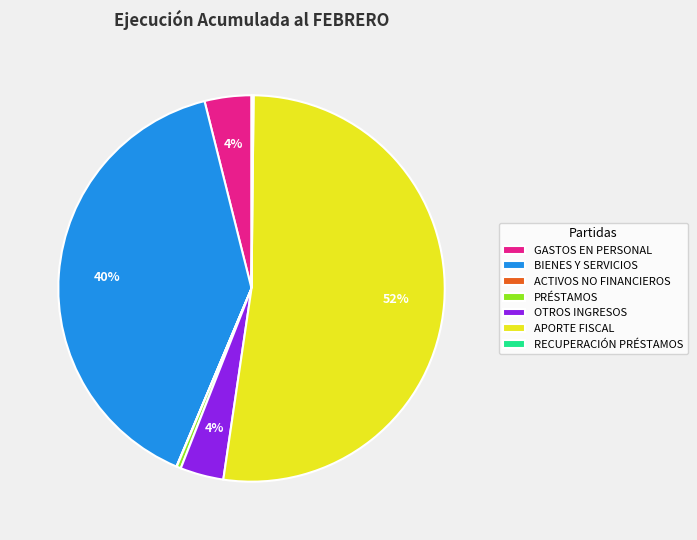

What percentage is the GASTOS EN PERSONAL slice, to the nearest percent?

4%